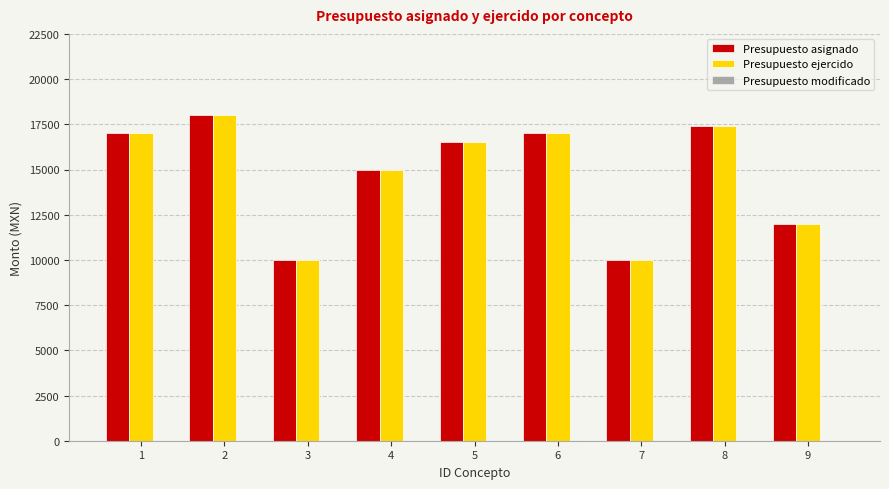

What is the maximum value for Presupuesto asignado?

18000.0